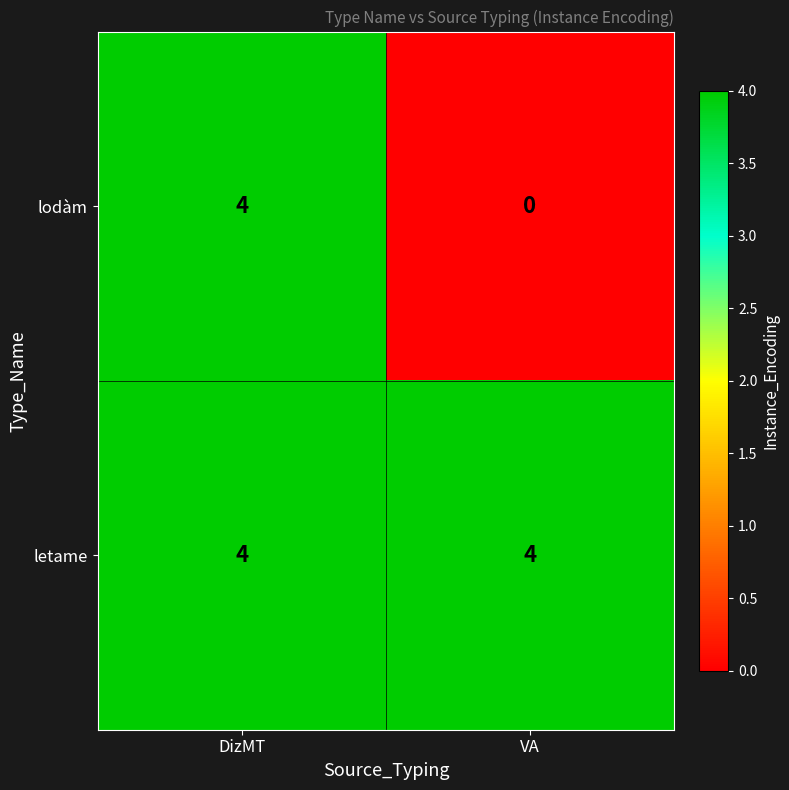

Reading left to right, transcribe all the data shown in this chart.

lodàm: 4	0
letame: 4	4